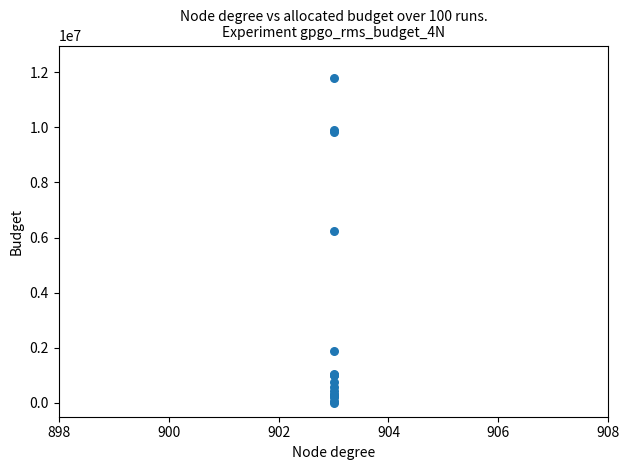

What Y value in the scatter plot is closest to 5895221?

6239442